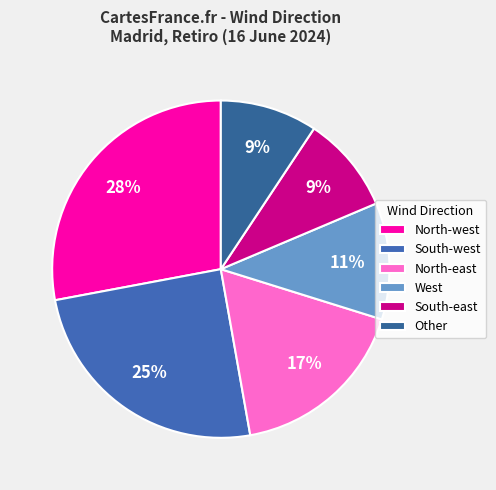

Is there a majority slice in this chart?

No